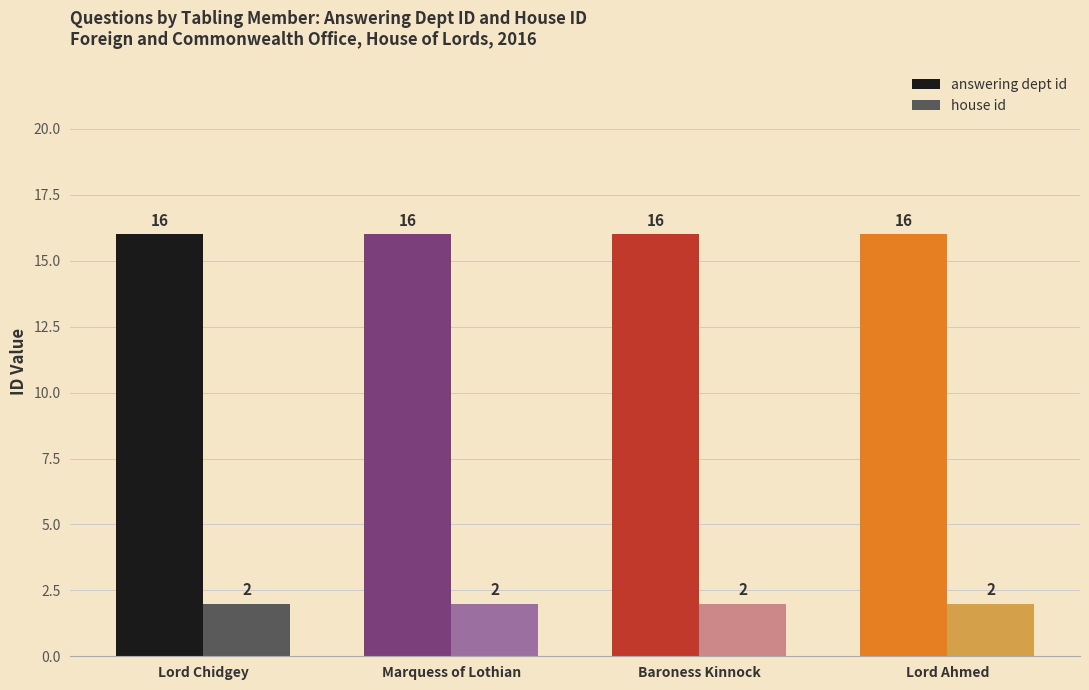

Which series has the largest total across all categories?

answering dept id